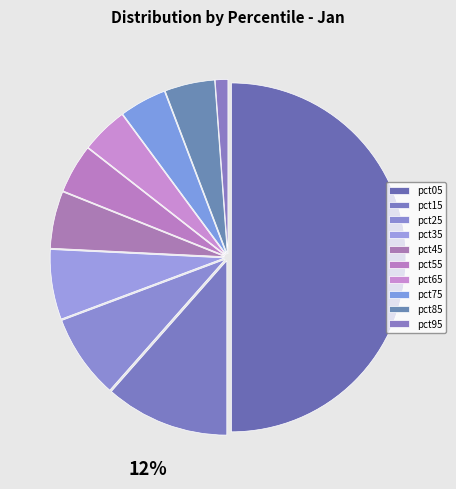

How many slices are in this pie chart?

10